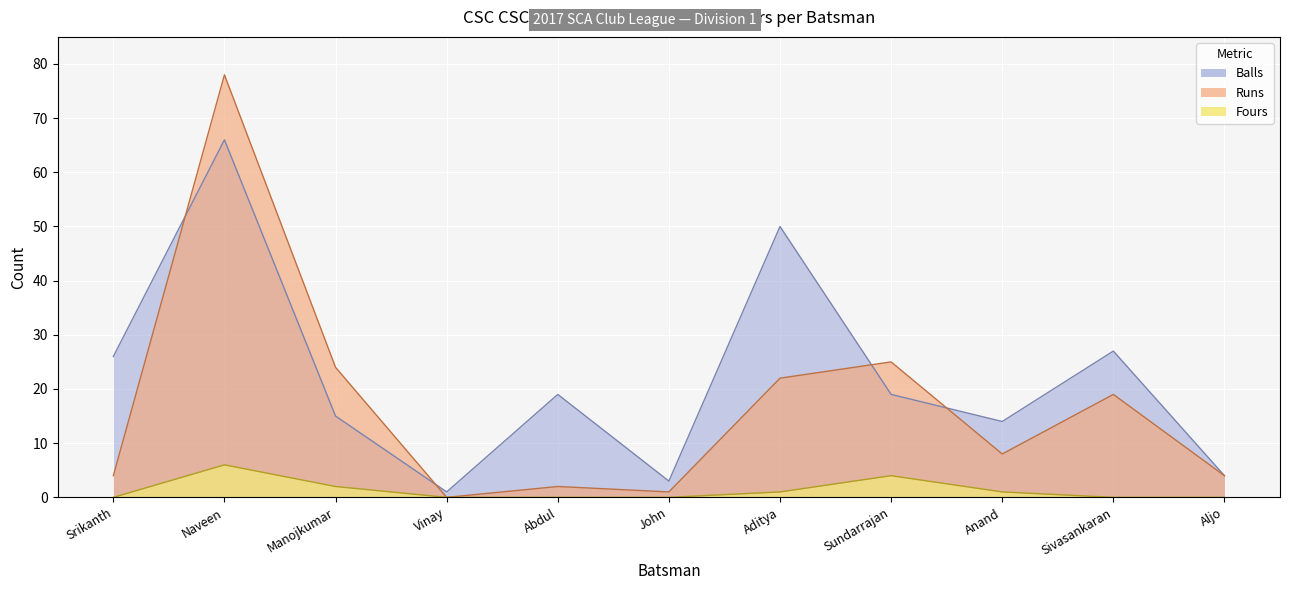

What is the difference between the second highest and second lowest values in the Runs series?

24